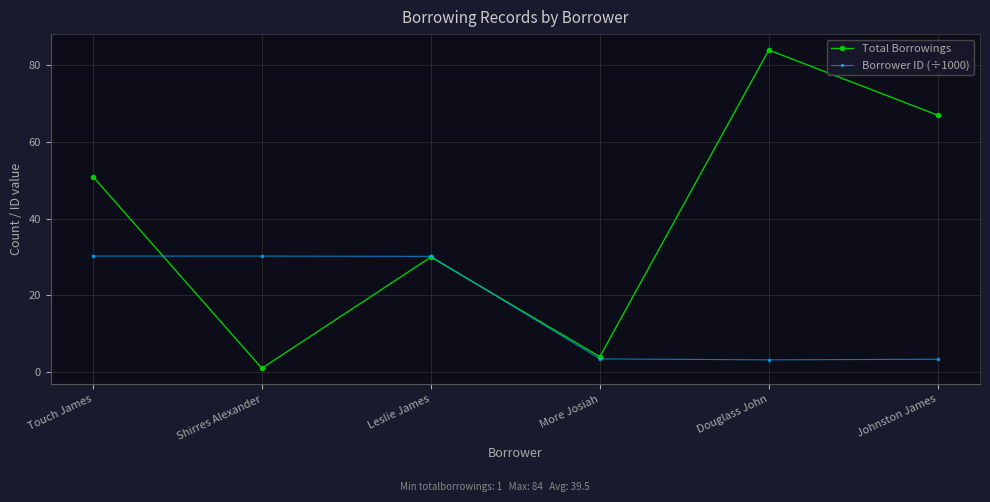

The Borrower ID (÷1000) series shows 3.2 at Douglass John. True or false?

True